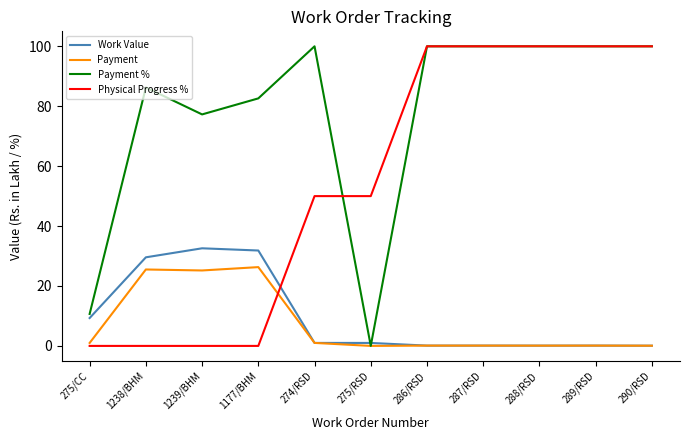

What is the highest value of the Work Value series?

32.6